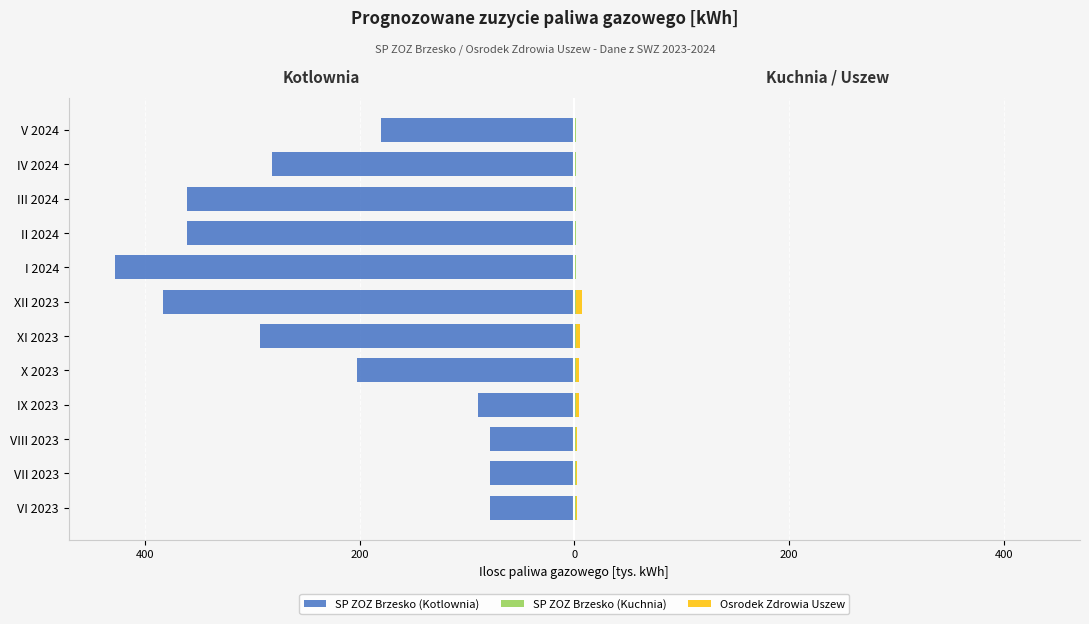

Rank the series at 200 from lowest to highest value.

SP ZOZ Brzesko (Kotlownia), SP ZOZ Brzesko (Kuchnia), Osrodek Zdrowia Uszew